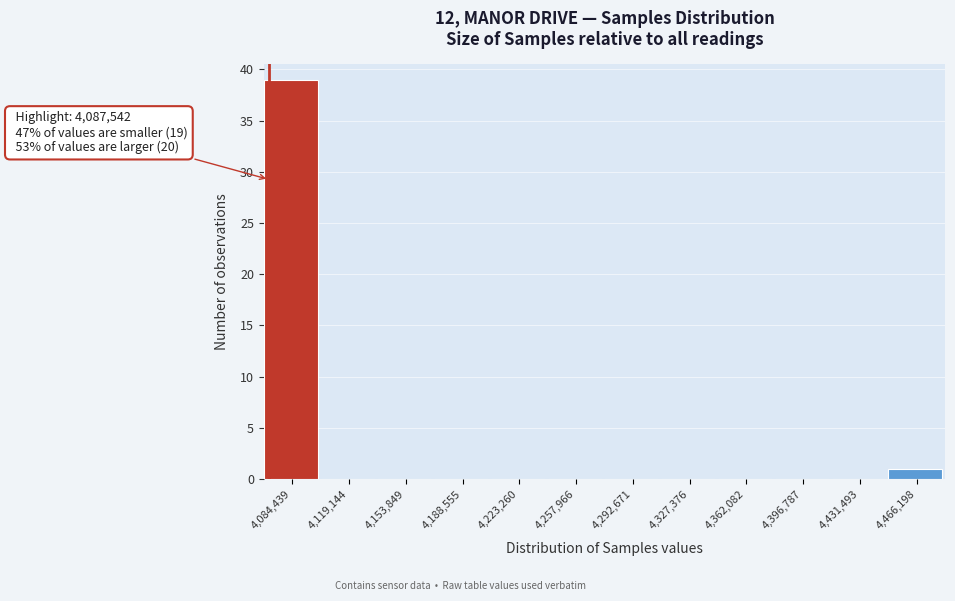

Reading left to right, what are all the values shown in this chart?

4,084,439=39	4,119,144=0	4,153,849=0	4,188,555=0	4,223,260=0	4,257,966=0	4,292,671=0	4,327,376=0	4,362,082=0	4,396,787=0	4,431,493=0	4,466,198=1